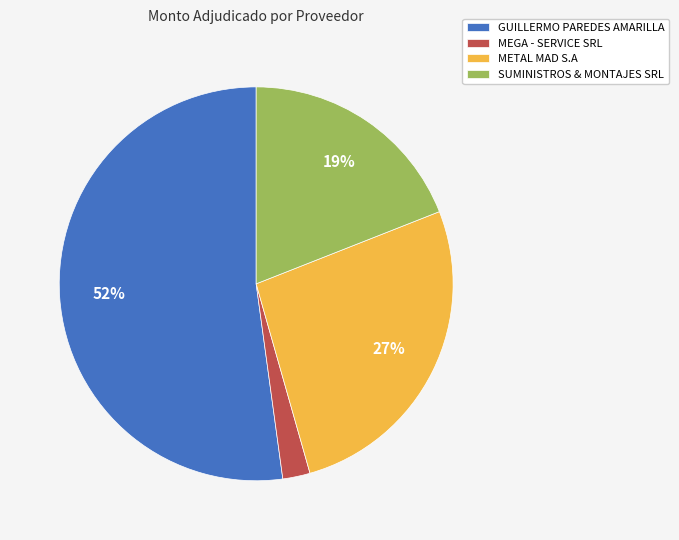

To the nearest percent, what is the difference between the largest and smallest slice percentages?

50%